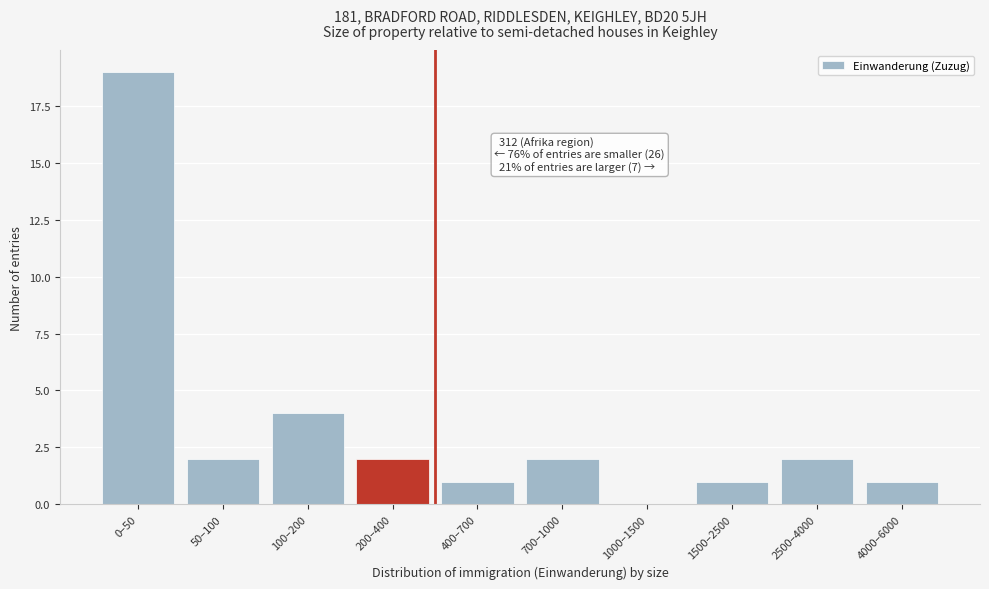

Reading left to right, transcribe all the data shown in this chart.

0–50=19	50–100=2	100–200=4	200–400=2	400–700=1	700–1000=2	1000–1500=0	1500–2500=1	2500–4000=2	4000–6000=1